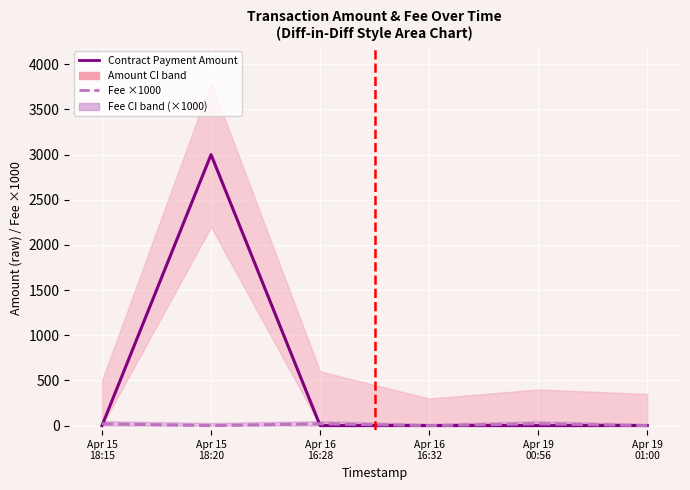

How many intersections are there between Contract Payment Amount and Fee ×1000?

5